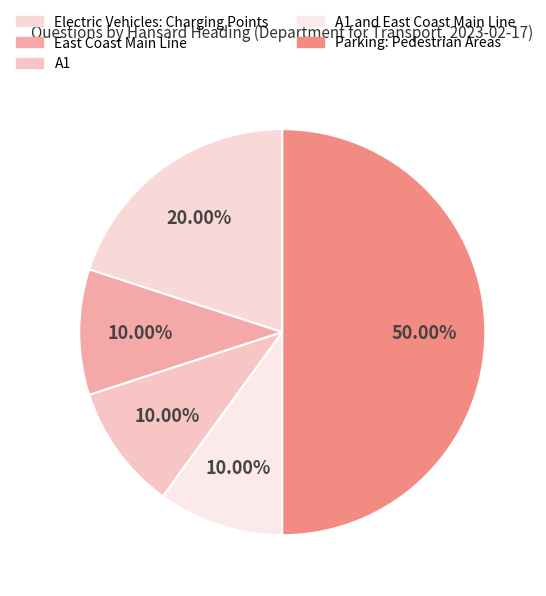

The East Coast Main Line slice represents 5% of the pie. True or false?

False